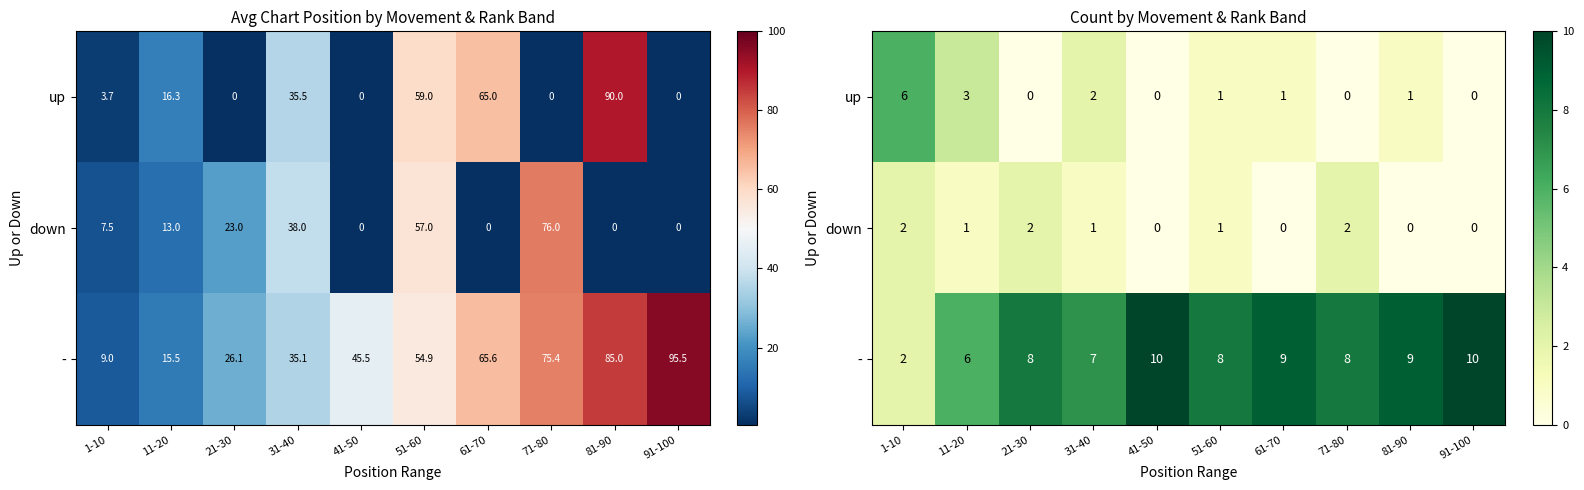

What is the difference between the maximum and minimum values in the up series?

6